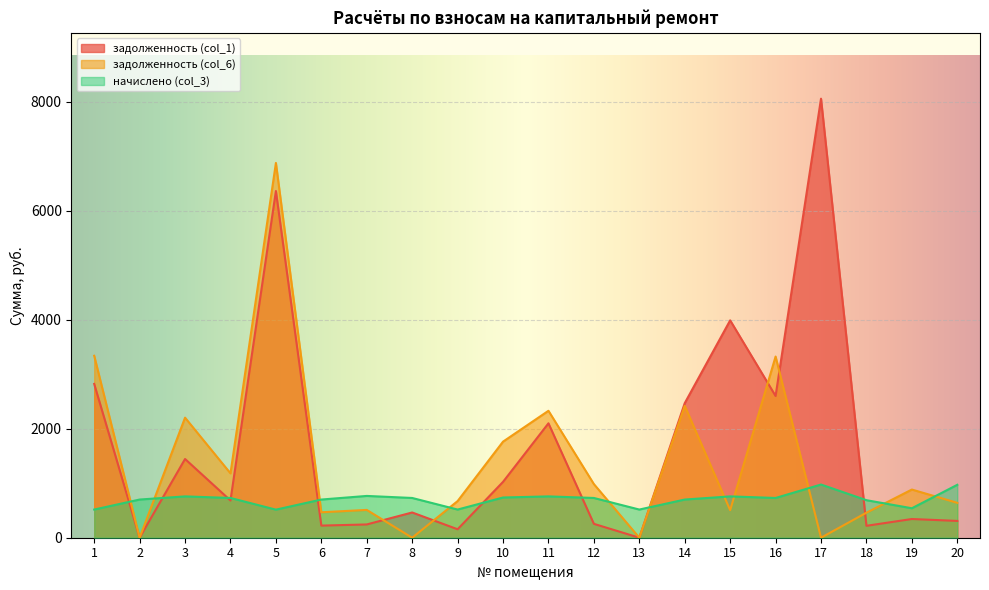

The задолженность (col_1) series shows 10728.0 at 17. True or false?

False